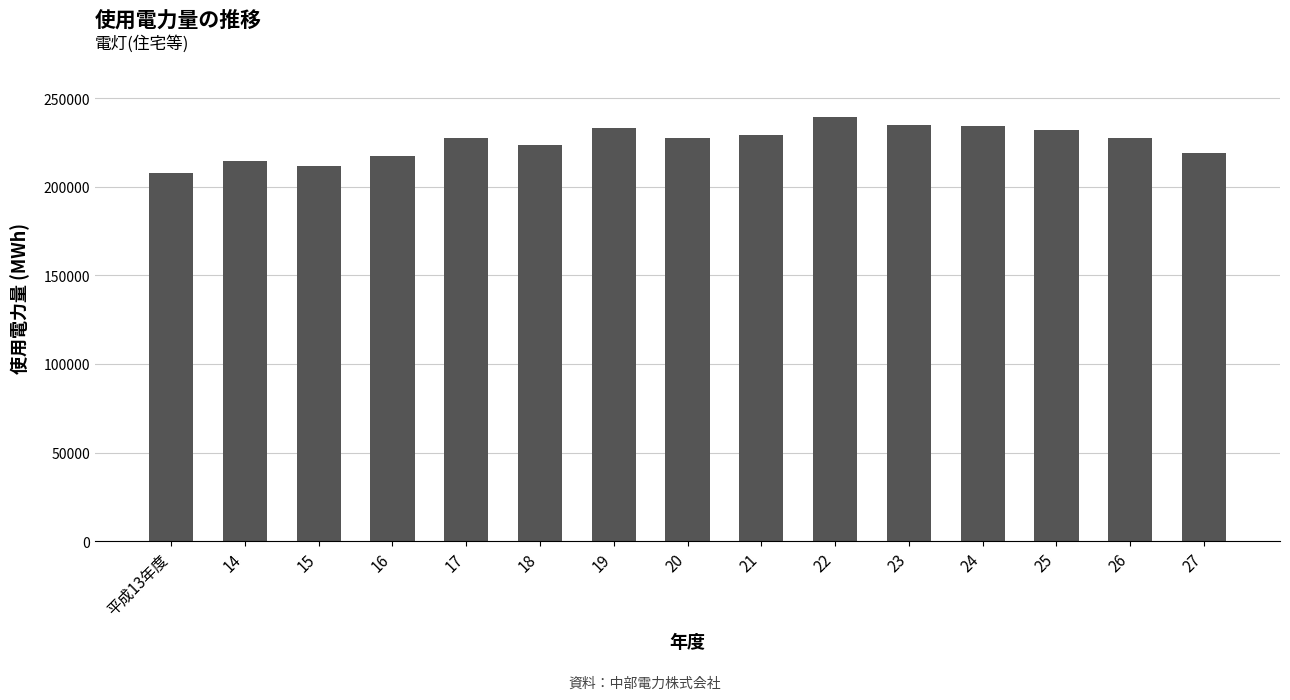

How many data points are less than 227459?

7